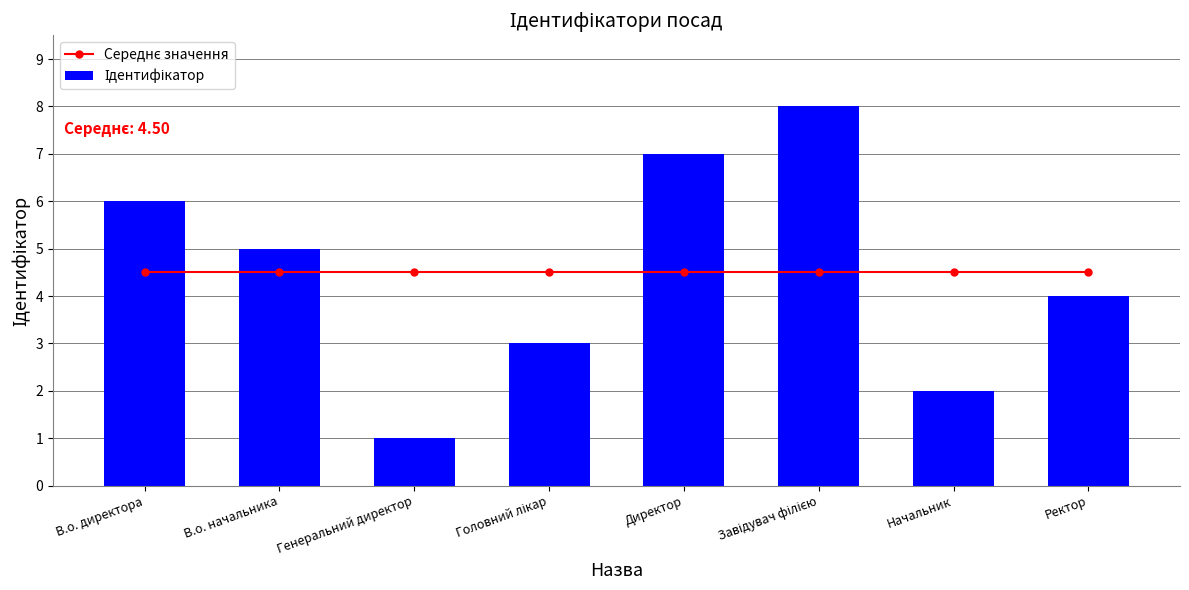

At which category does the chart reach its minimum across all series?

Генеральний директор